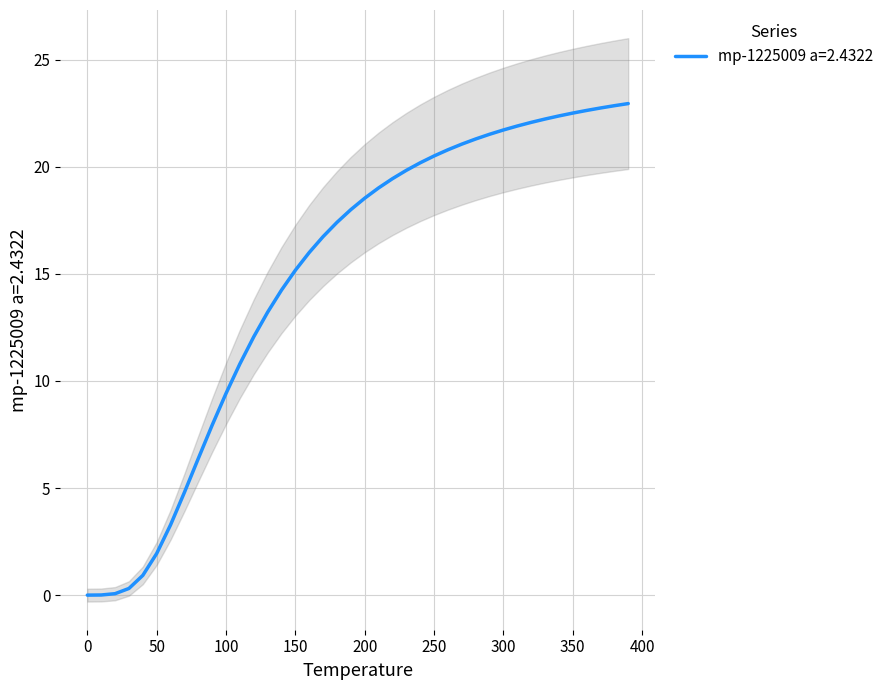

How many values are below 18?

20